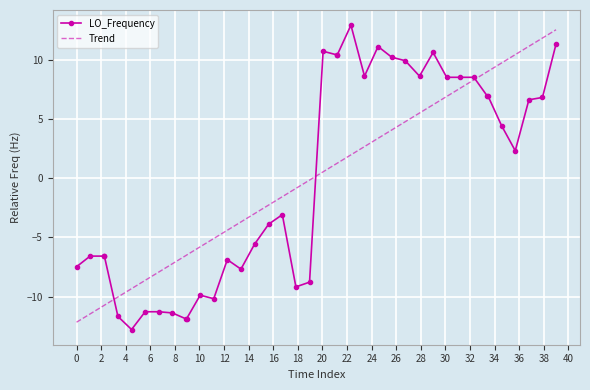

What is the maximum value shown in the chart?

12.9